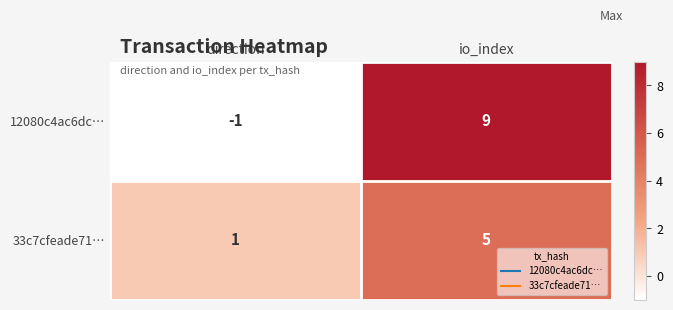

Where is 12080c4ac6dc… nearest to the value 4?

direction